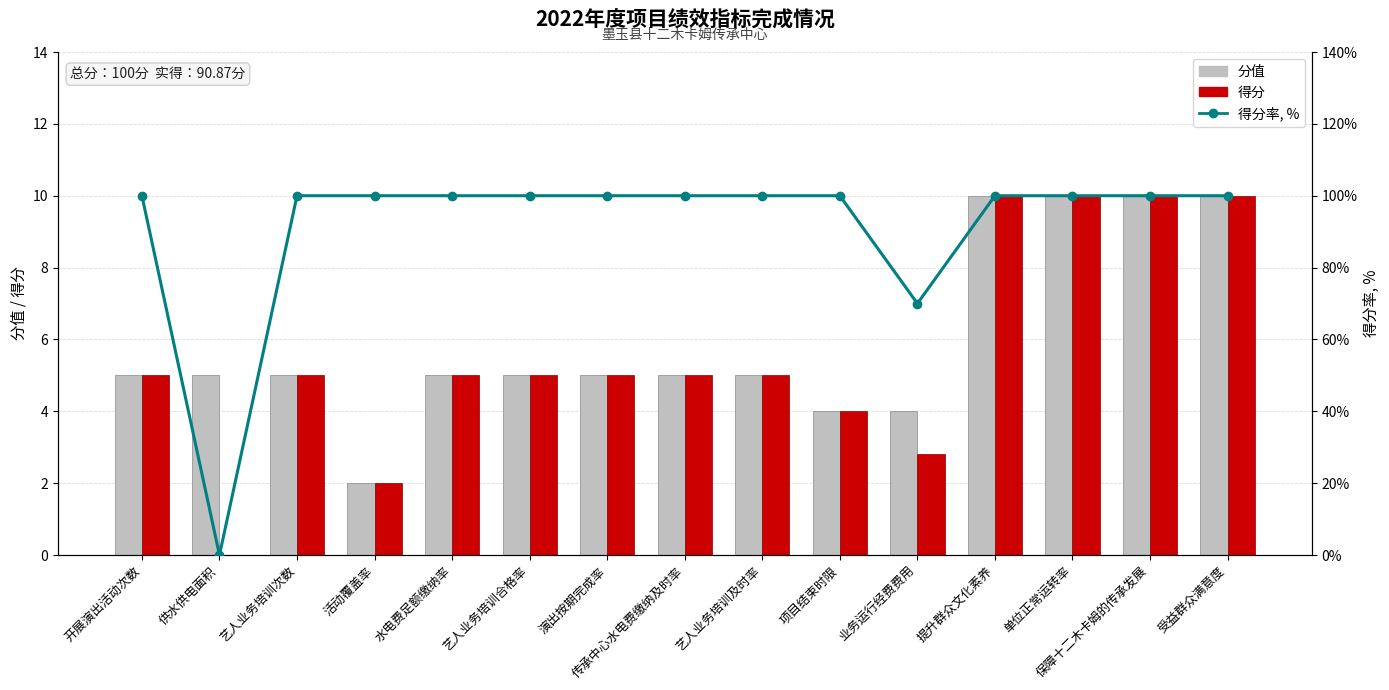

How many groups of bars are there?

15